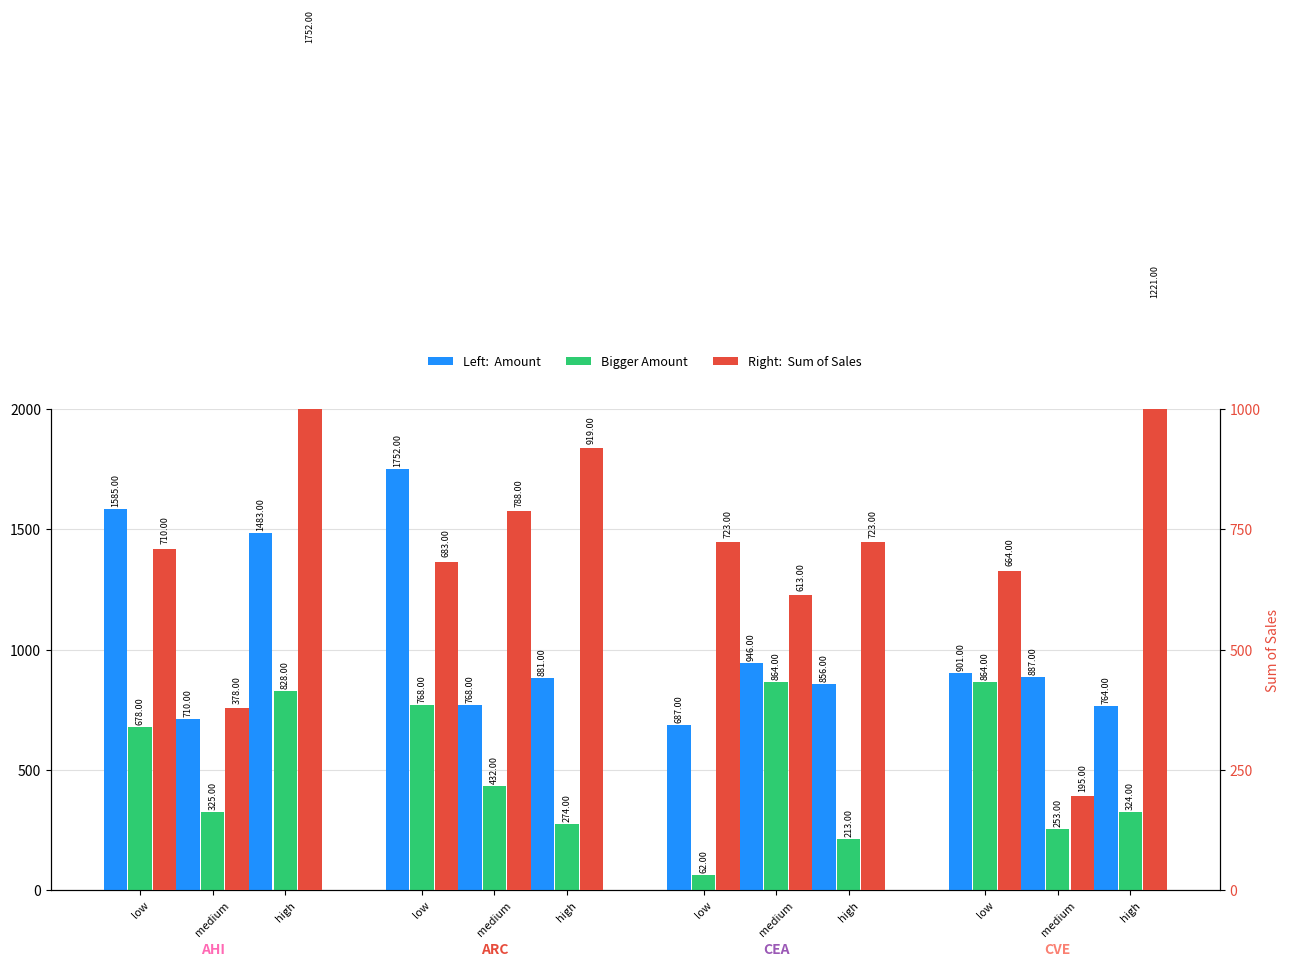

True or false: Amount has a value of 562 at high.

False